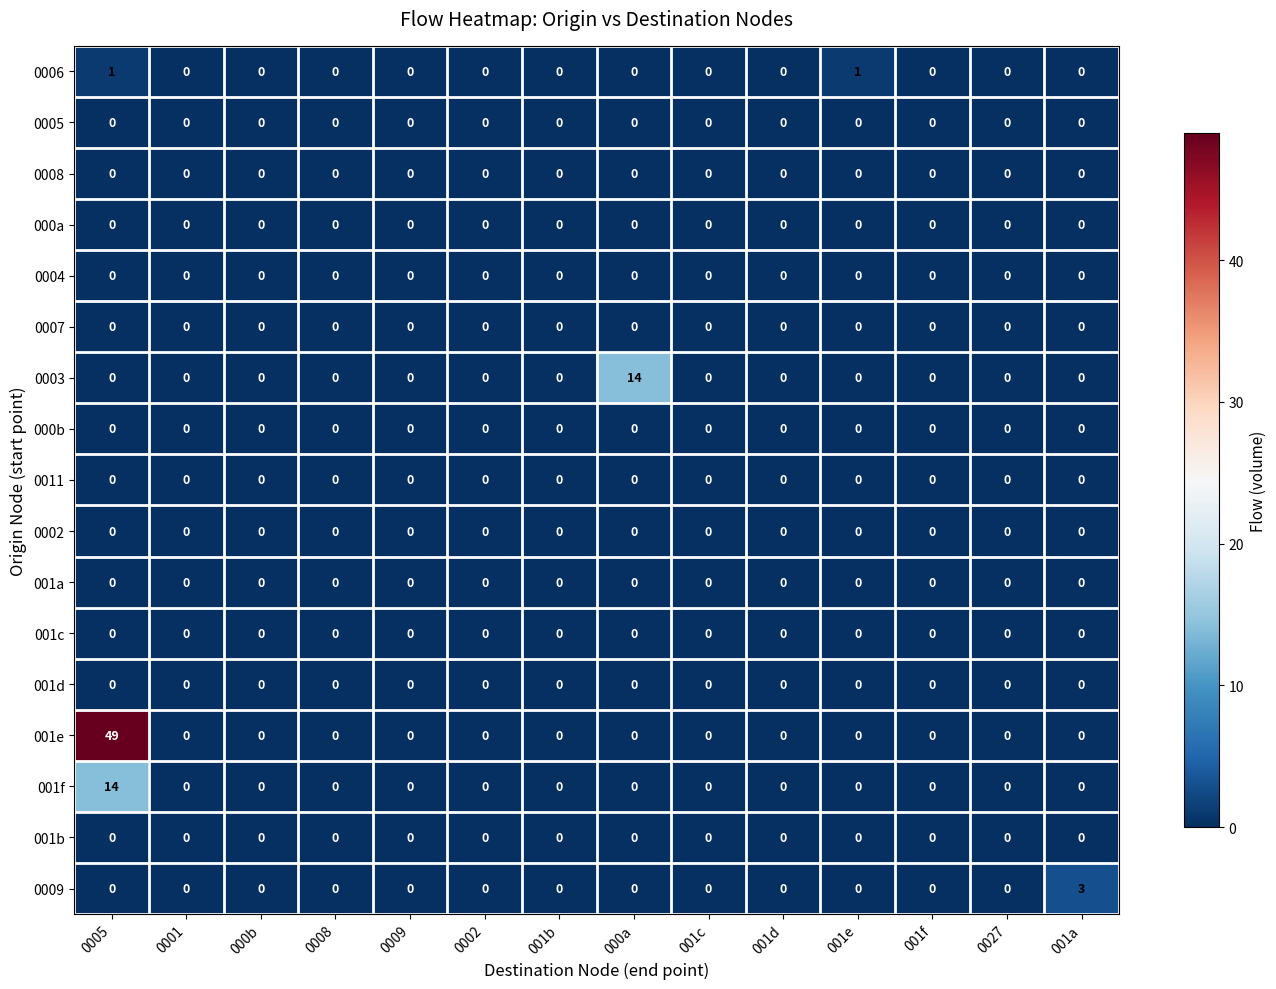

The value of 0006 at 001e is 1. True or false?

True